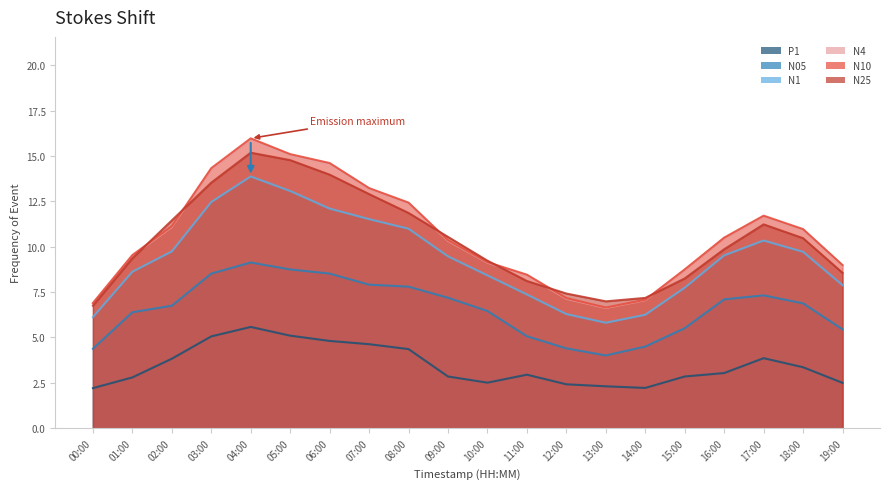

True or false: N05 and N1 intersect in this chart.

False